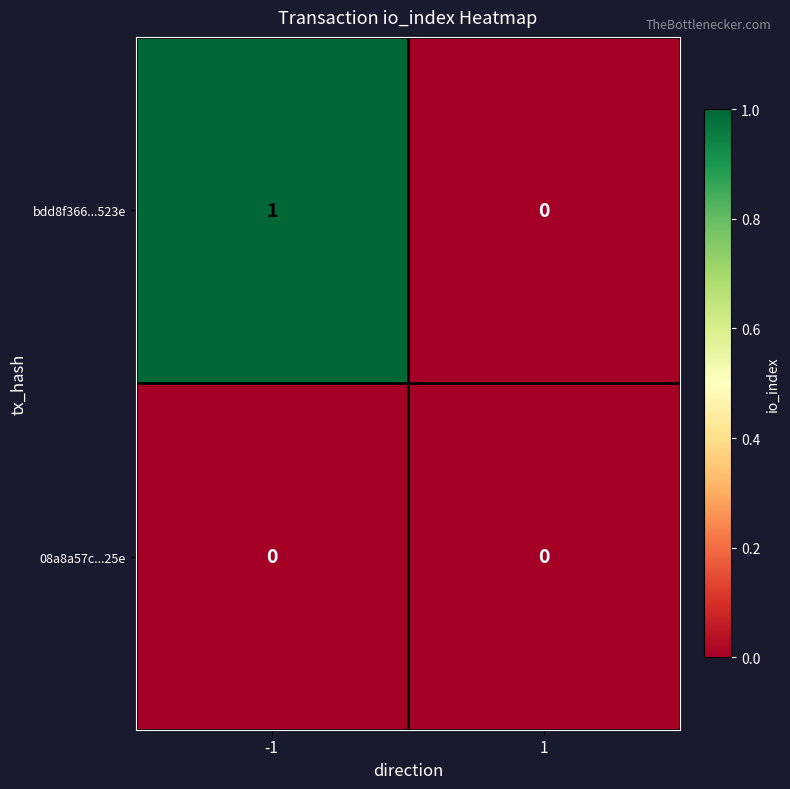

Between -1 and 1, which series saw the biggest shift?

bdd8f366...523e